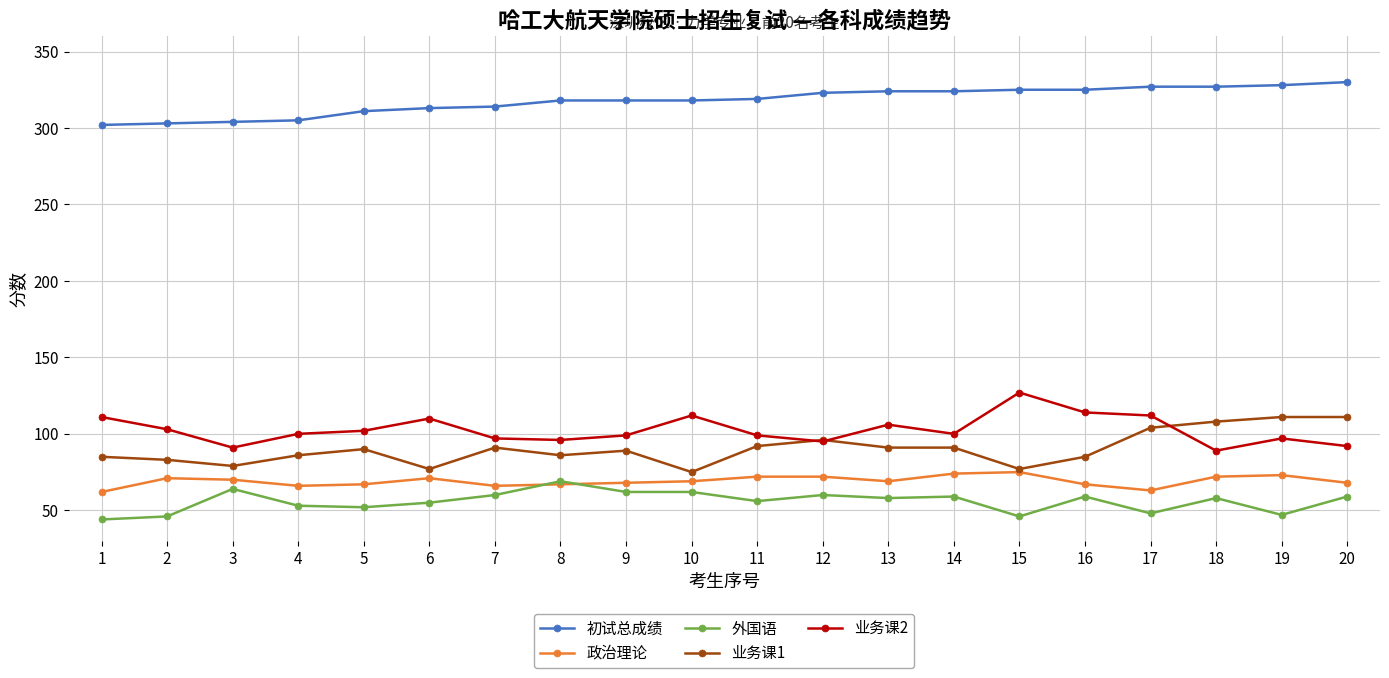

The 初试总成绩 series shows 313 at 6. True or false?

True